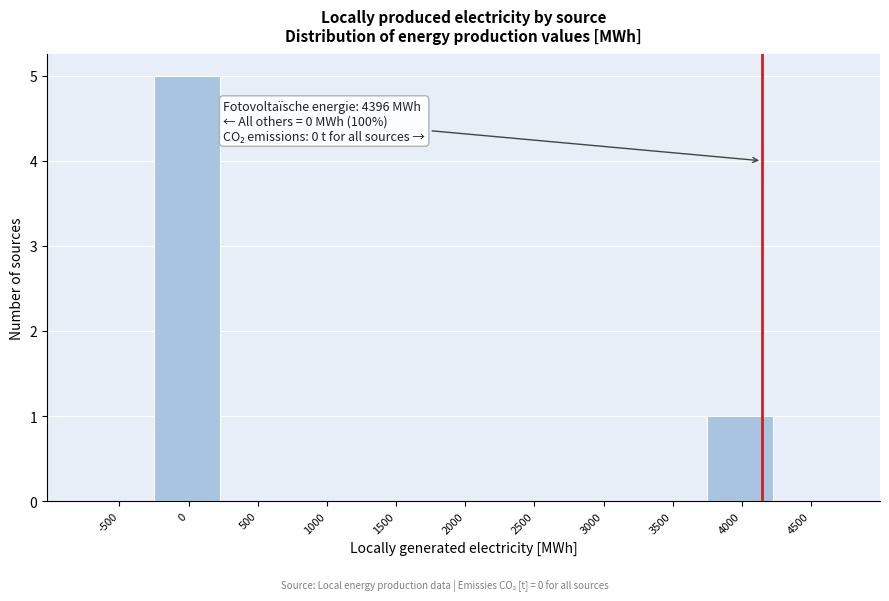

Reading right to left, extract all data points from this chart.

4500=0	4000=1	3500=0	3000=0	2500=0	2000=0	1500=0	1000=0	500=0	0=5	-500=0